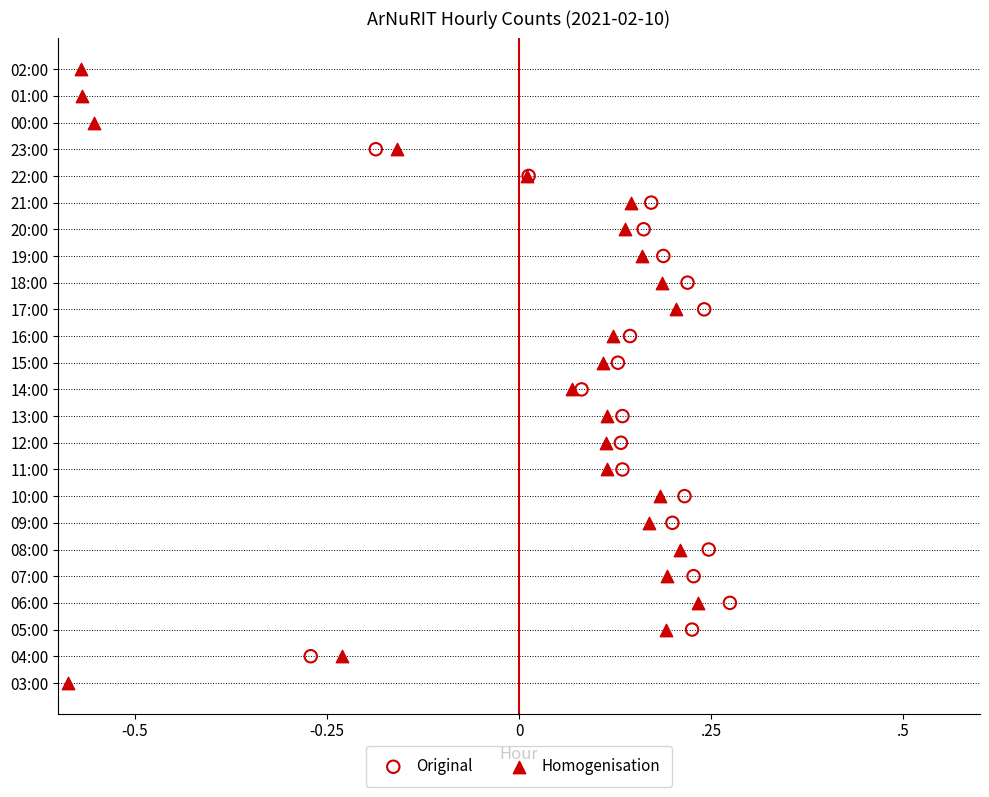

Which series contains the highest Y value?

Original